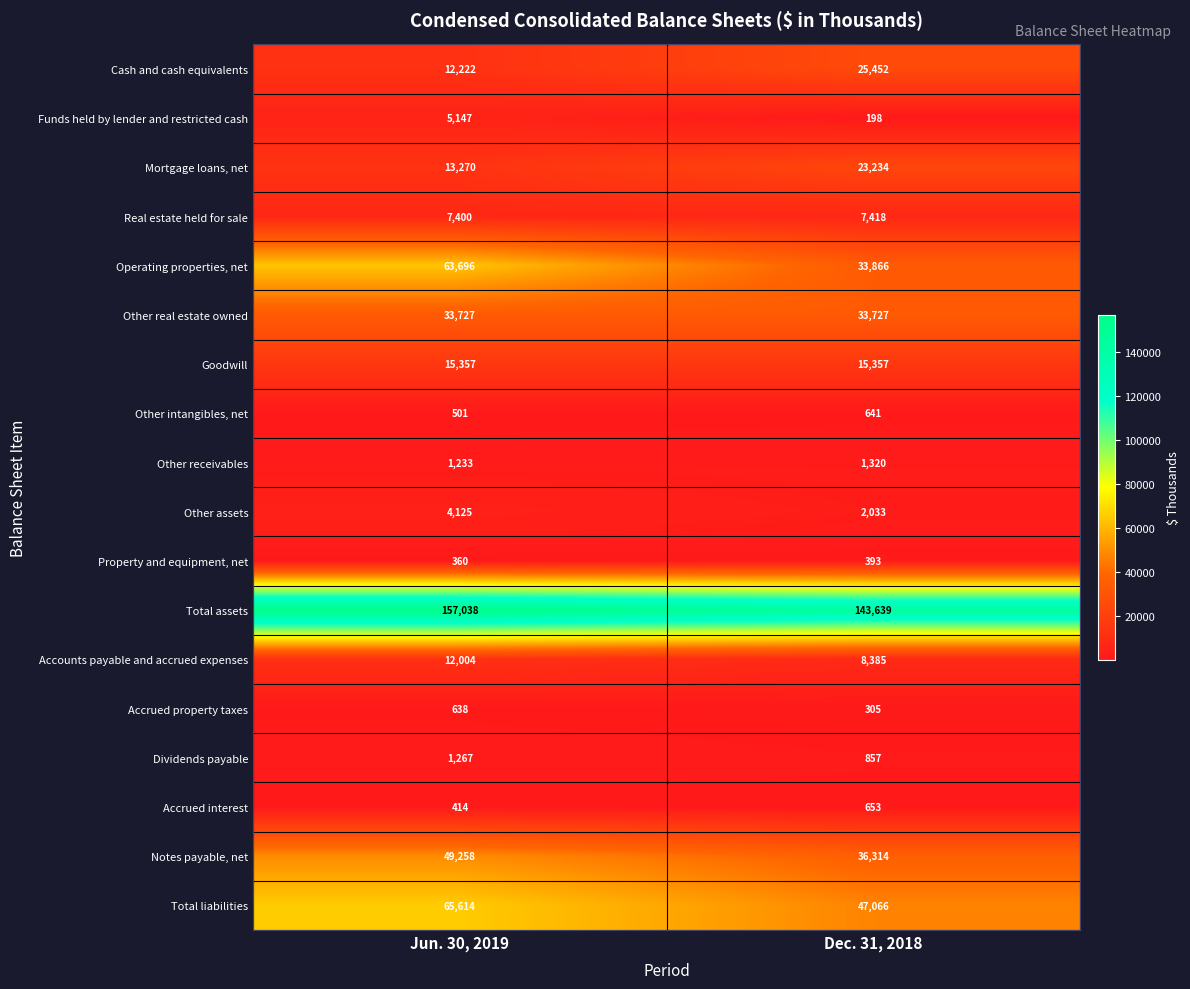

What is the difference between the maximum and minimum values in the Accrued interest series?

239